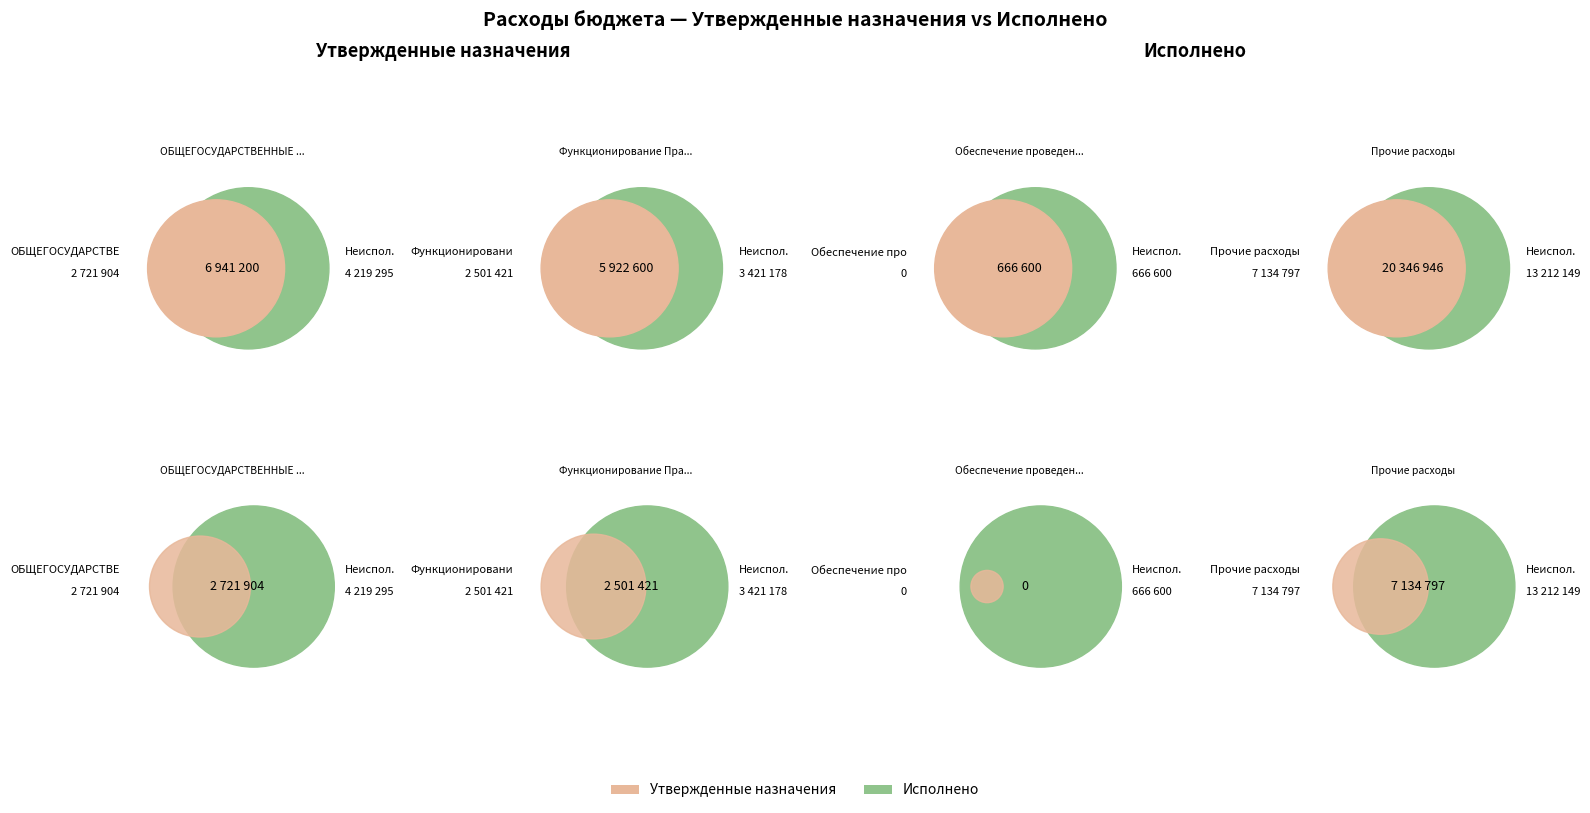

To the nearest percent, what is the difference between the largest and smallest slice percentages?

58%